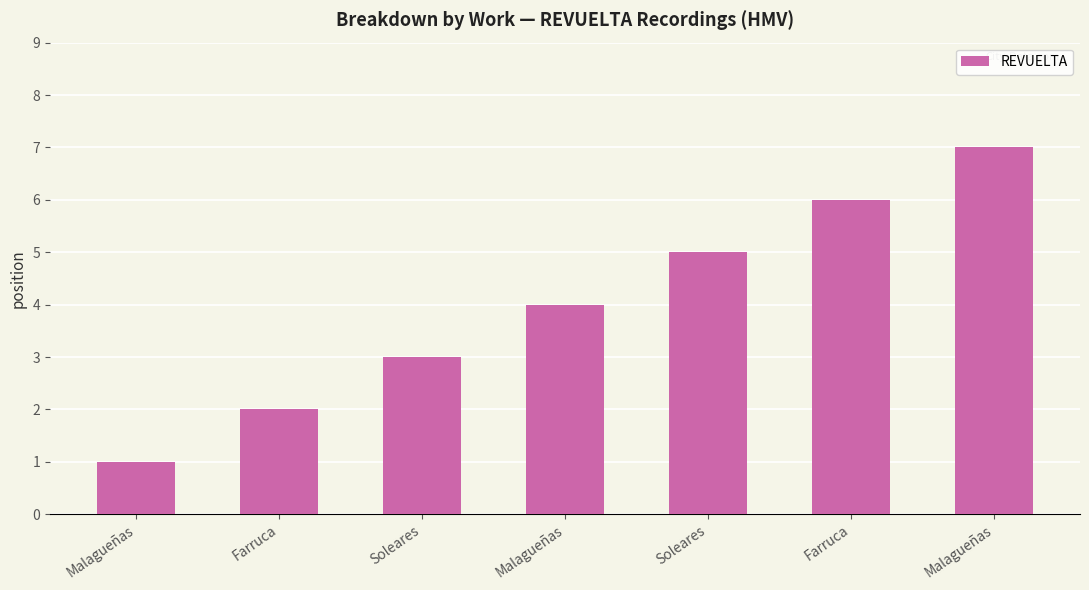

What is the approximate value at Malagueñas?

1